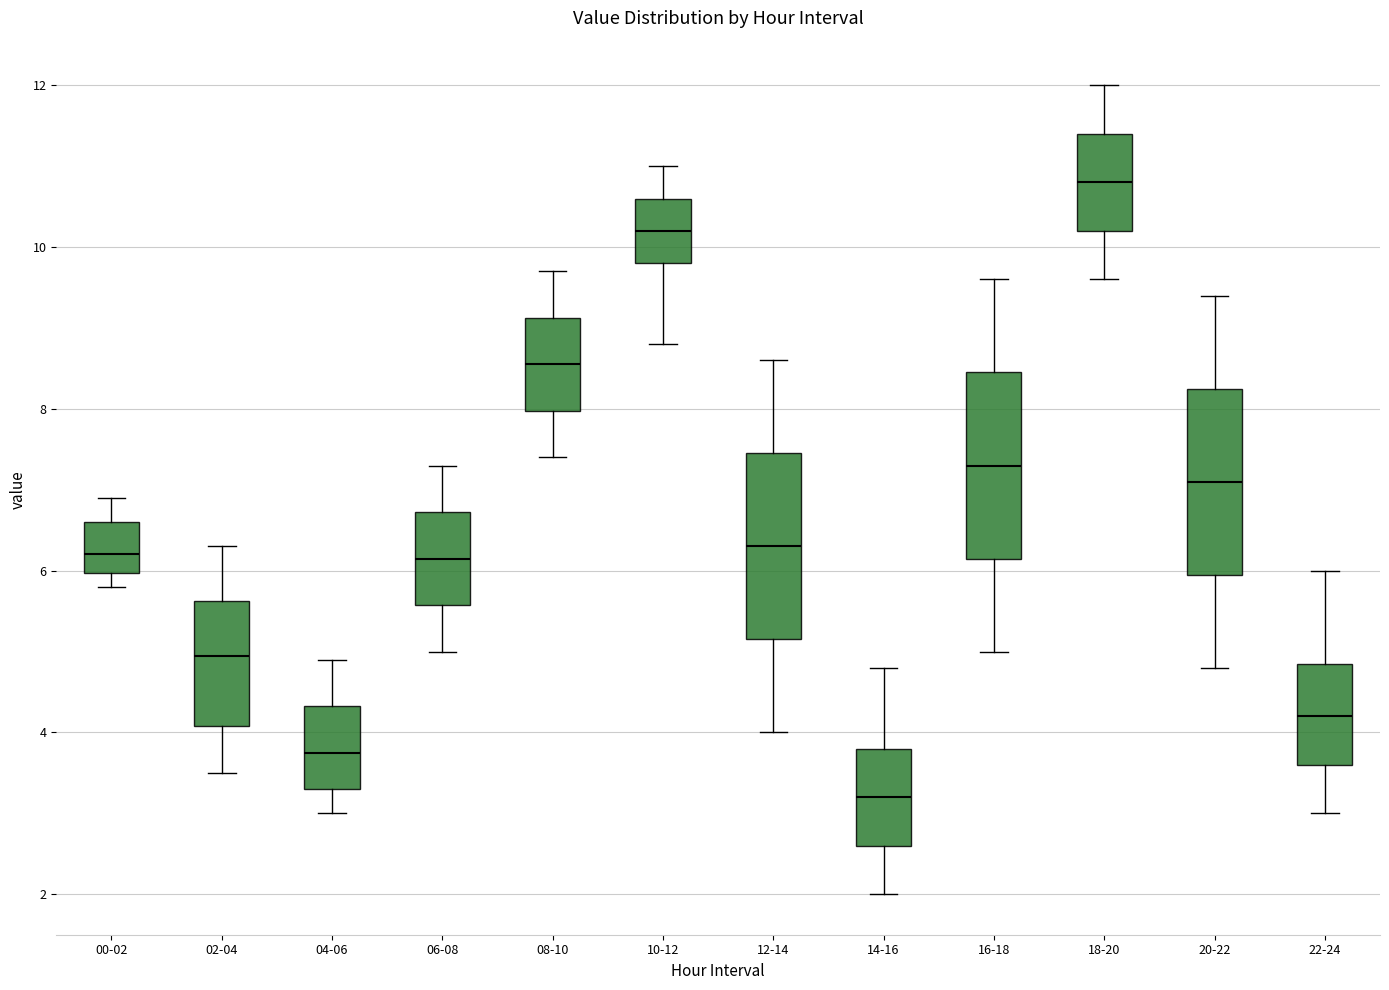

Reading left to right, transcribe this box plot: for each box, give where its median line is, the range the box spans, and where its two whiskers end, as read against the y-axis. The values are not printed on the chart, so give them approximately, as read against the axis.

00-02: median 6.2, box 6.0 to 6.6, whiskers 5.8 to 7.0
02-04: median 5.0, box 4.0 to 5.6, whiskers 3.6 to 6.4
04-06: median 3.8, box 3.4 to 4.4, whiskers 3.0 to 5.0
06-08: median 6.2, box 5.6 to 6.8, whiskers 5.0 to 7.4
08-10: median 8.6, box 8.0 to 9.2, whiskers 7.4 to 9.8
10-12: median 10.2, box 9.8 to 10.6, whiskers 8.8 to 11.0
12-14: median 6.4, box 5.2 to 7.4, whiskers 4.0 to 8.6
14-16: median 3.2, box 2.6 to 3.8, whiskers 2.0 to 4.8
16-18: median 7.4, box 6.2 to 8.4, whiskers 5.0 to 9.6
18-20: median 10.8, box 10.2 to 11.4, whiskers 9.6 to 12.0
20-22: median 7.2, box 6.0 to 8.2, whiskers 4.8 to 9.4
22-24: median 4.2, box 3.6 to 4.8, whiskers 3.0 to 6.0